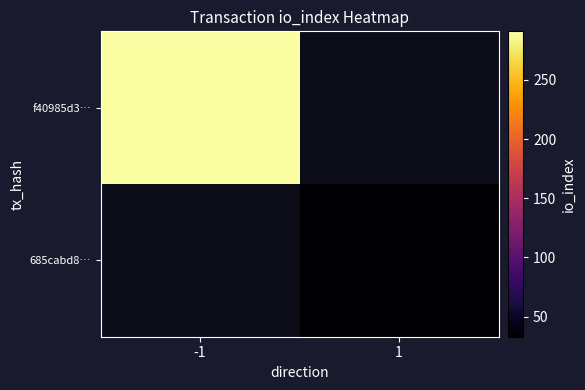

What value does the f40985d3… series have at -1?

291.0